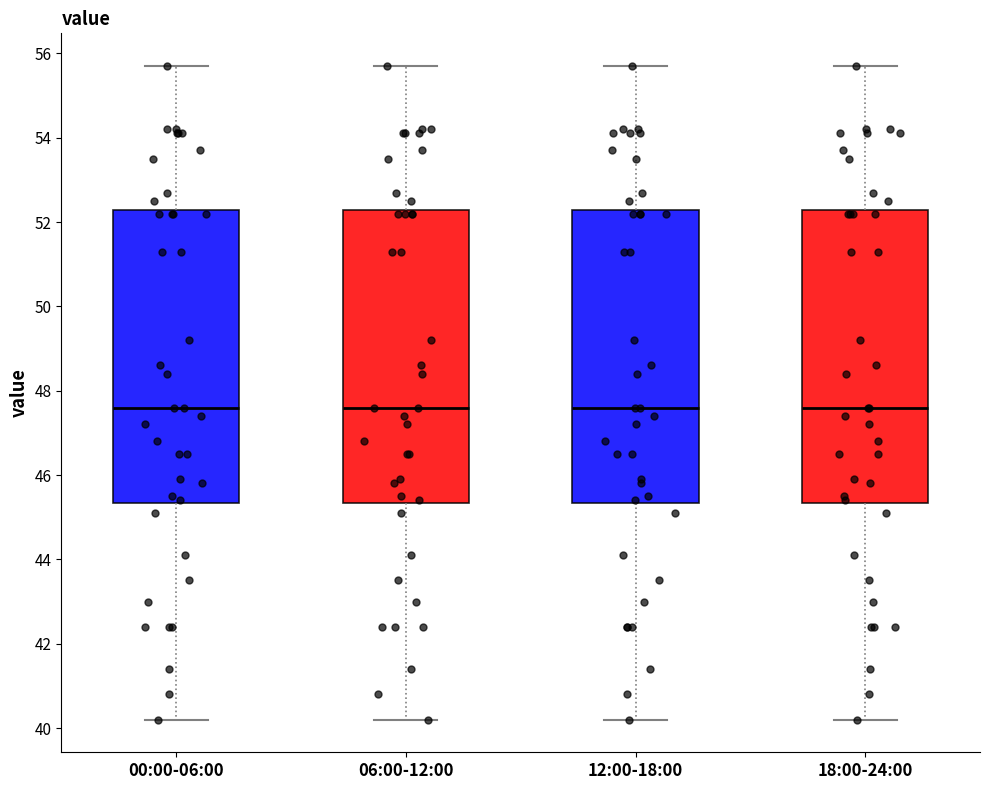

Reading left to right, read every box against the y-axis: the position of its median line, the range the box covers, and the ends of its whiskers. The values are not printed on the chart, so give them approximately, as read against the axis.

00:00-06:00: median 47.6, box 45.4 to 52.2, whiskers 40.2 to 55.8
06:00-12:00: median 47.6, box 45.4 to 52.2, whiskers 40.2 to 55.8
12:00-18:00: median 47.6, box 45.4 to 52.2, whiskers 40.2 to 55.8
18:00-24:00: median 47.6, box 45.4 to 52.2, whiskers 40.2 to 55.8